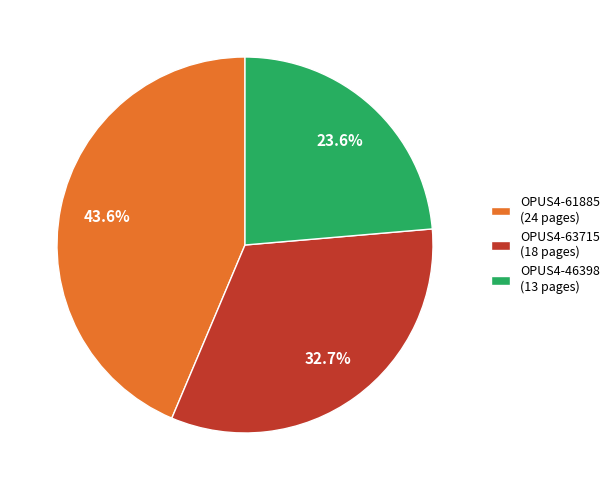

Rank the categories by value from highest to lowest.

OPUS4-61885, OPUS4-63715, OPUS4-46398